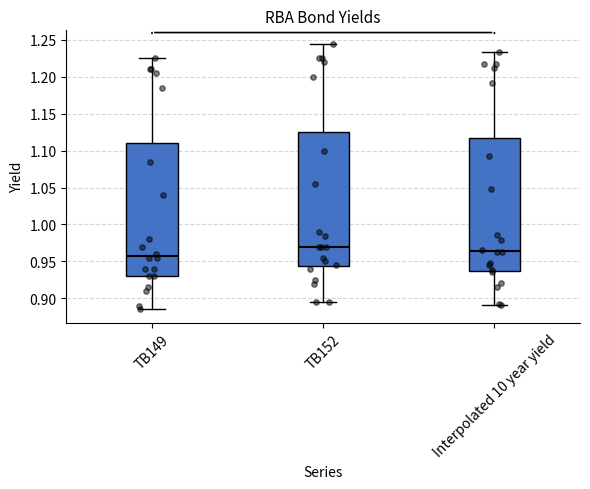

Which box has the lowest median line?

TB149